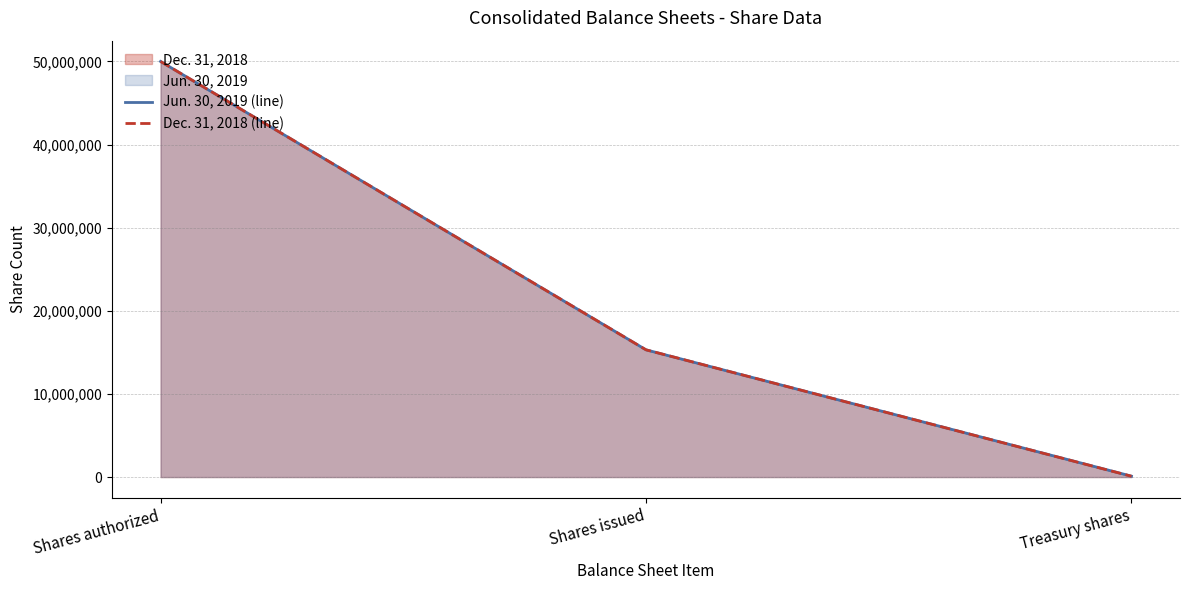

At which label is Dec. 31, 2018 (line) closest to 25050548?

Shares issued